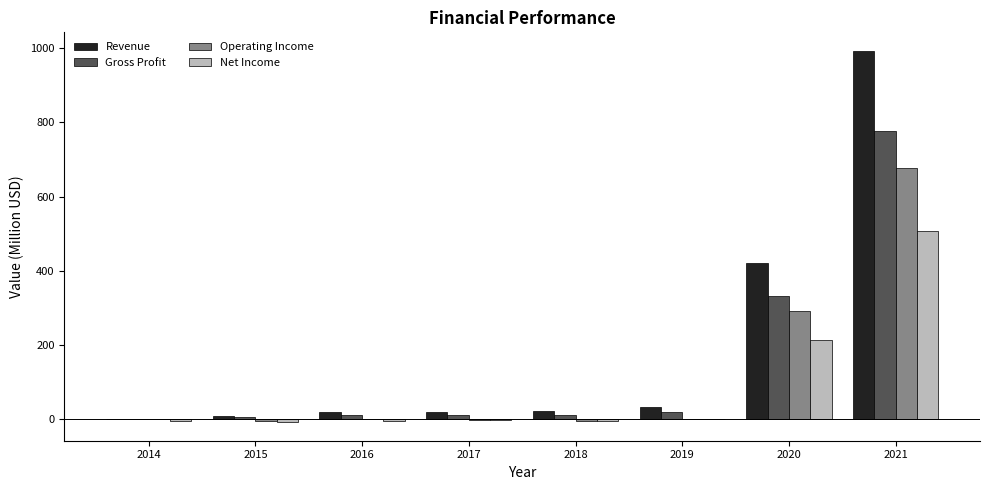

Is it true that Net Income equals 507.4 at 2021?

True